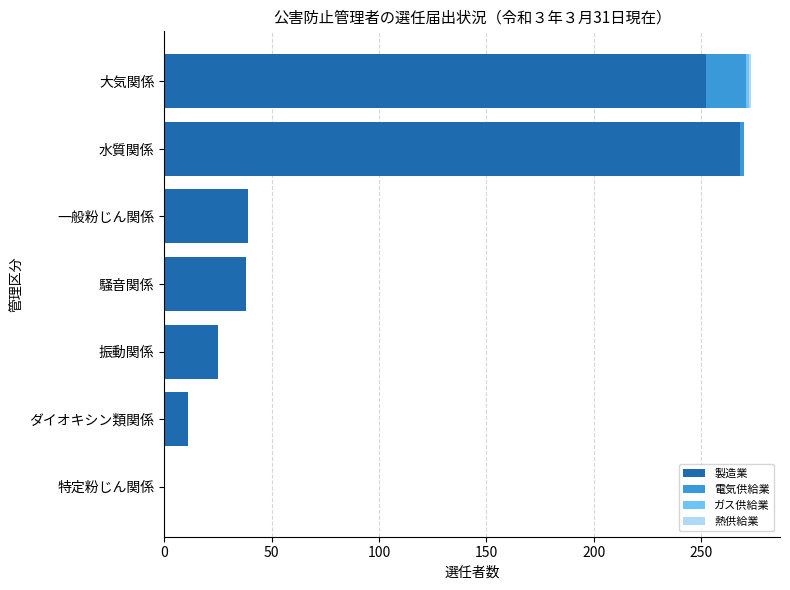

What is the highest value of the 製造業 series?

268